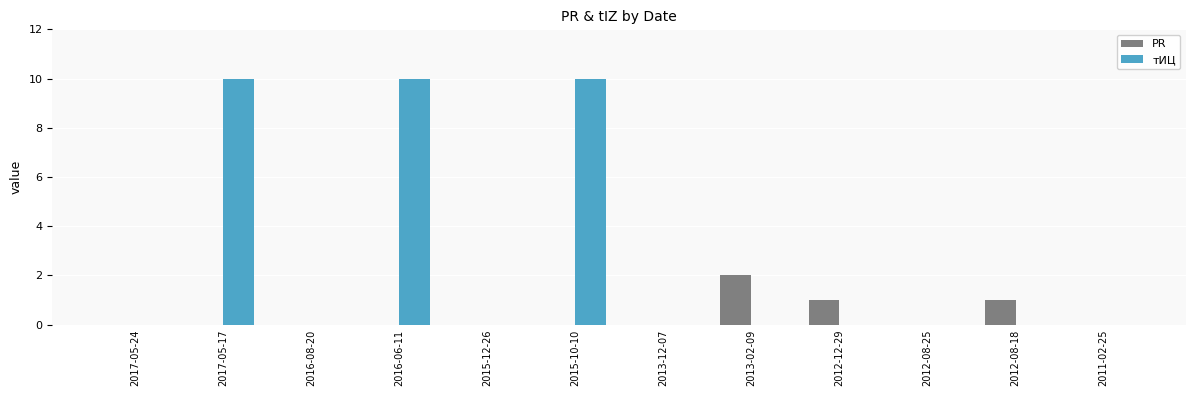

Is the value of PR at 2017-05-24 greater than the value of тИЦ at 2016-06-11?

No